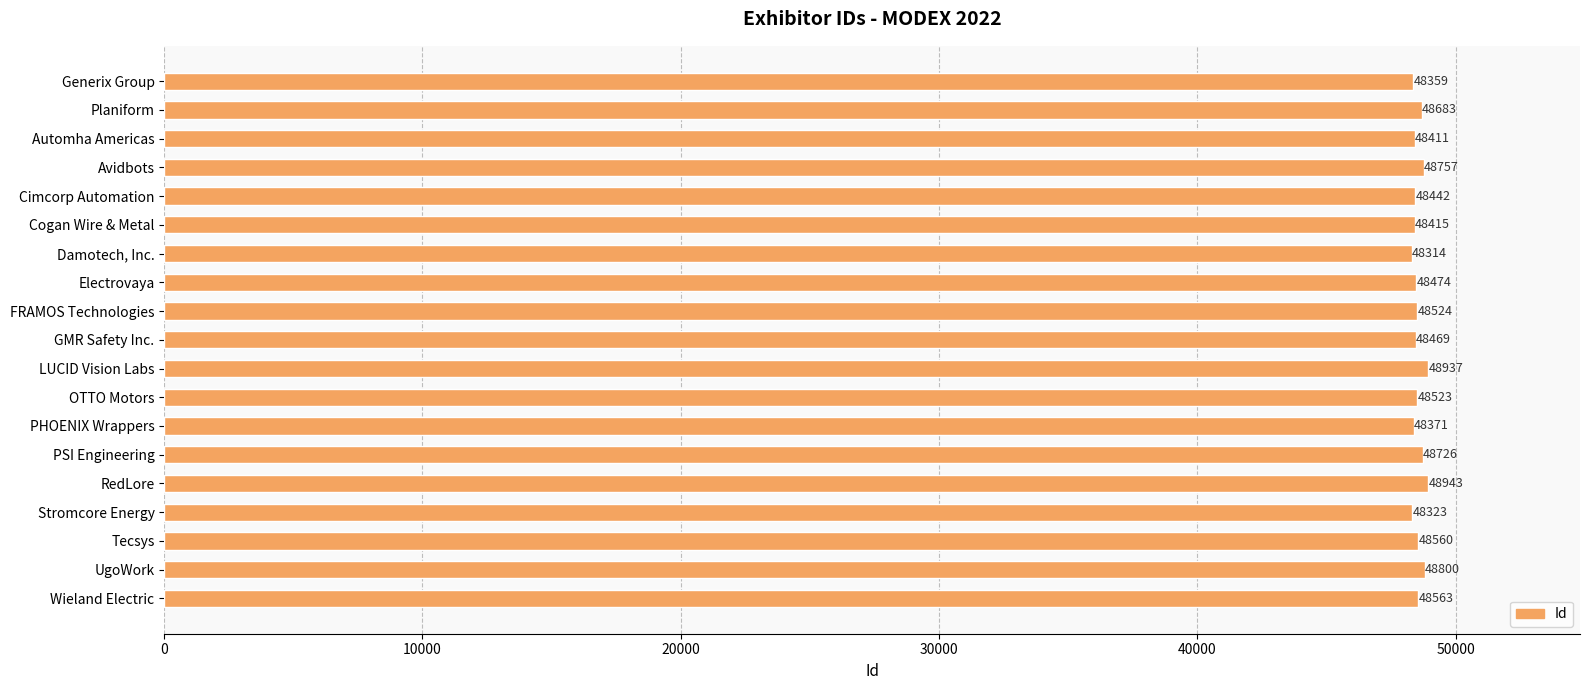

What is the maximum value shown in the chart?

48943